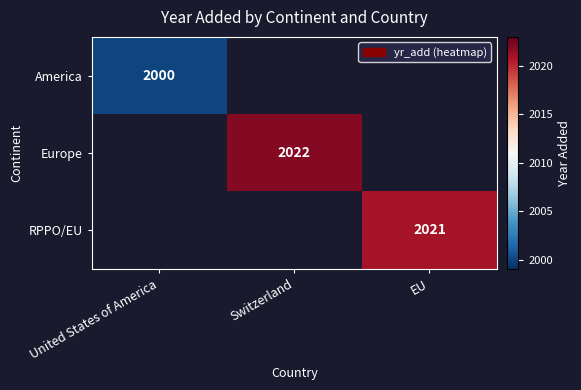

How many series are shown in this chart?

3